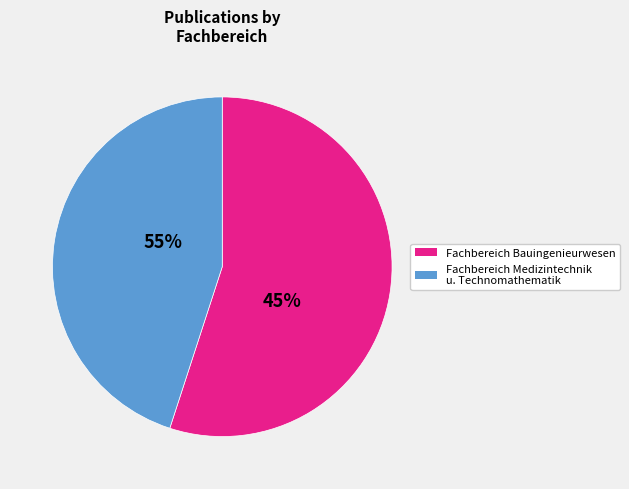

To the nearest percent, what is the average slice percentage?

50%